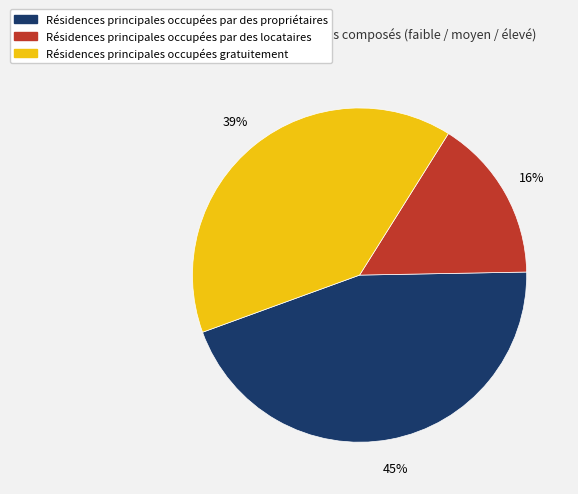

How many segments does this pie chart have?

3